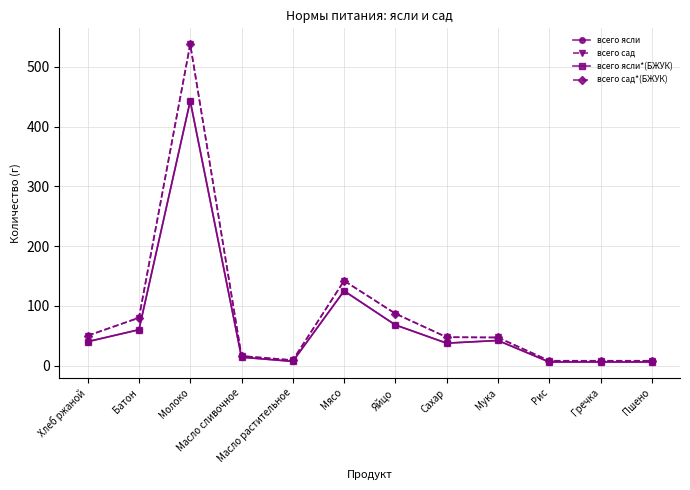

The всего сад series shows 8.0 at Гречка. True or false?

True